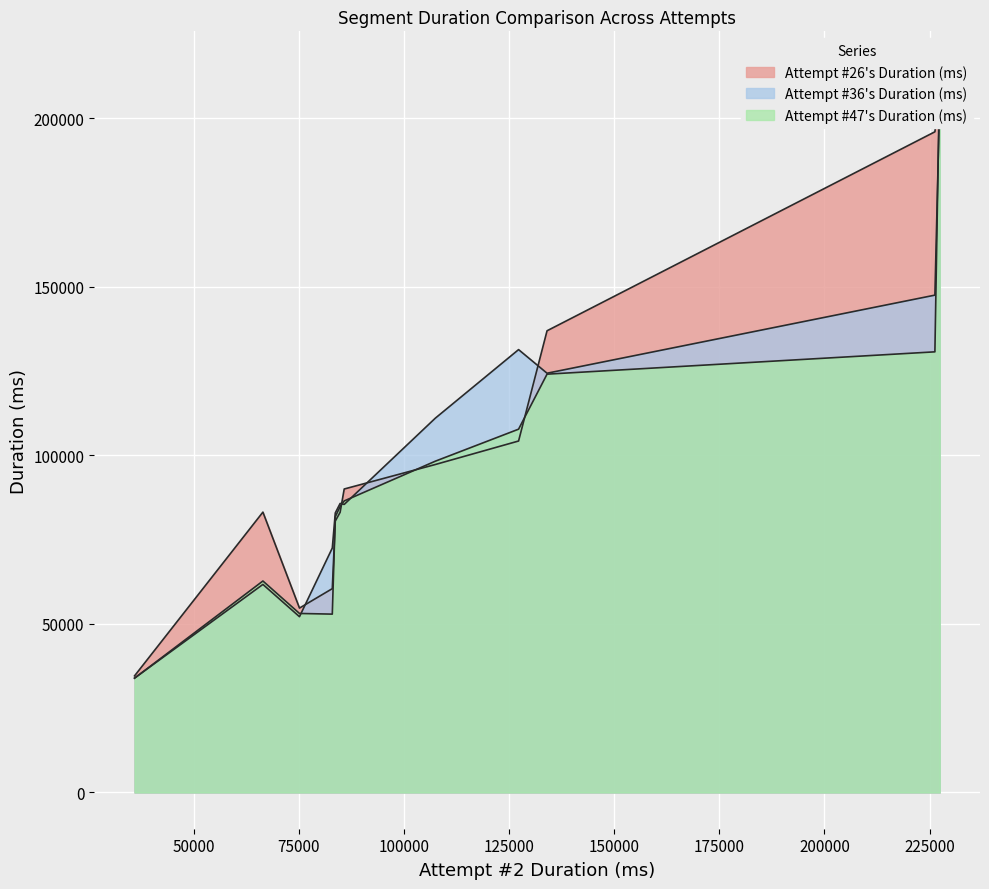

Which has a higher value, 11 or 5?

11